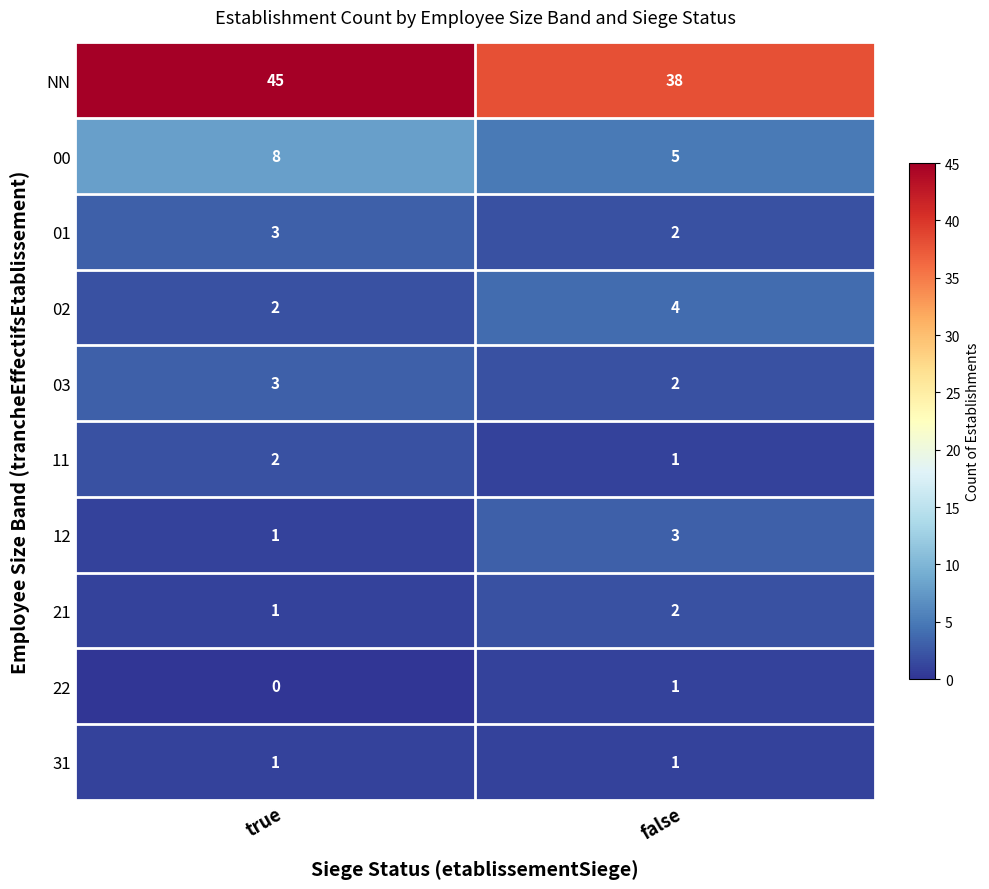

At which category does the chart reach its minimum across all series?

true